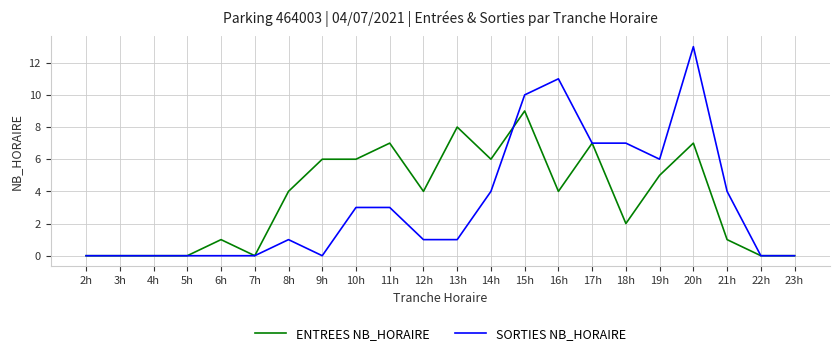

At 19h, list the series in order from largest to smallest.

SORTIES NB_HORAIRE, ENTREES NB_HORAIRE